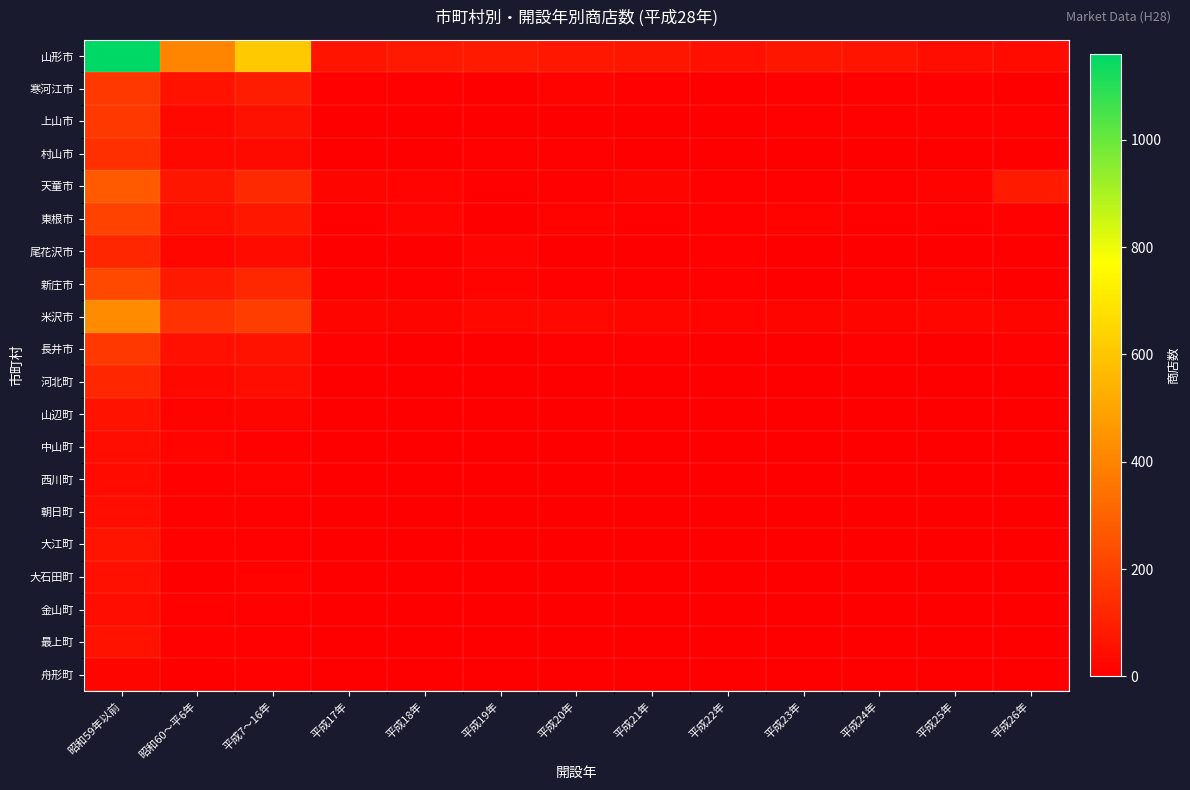

At how many categories does at least one series exceed 958?

1